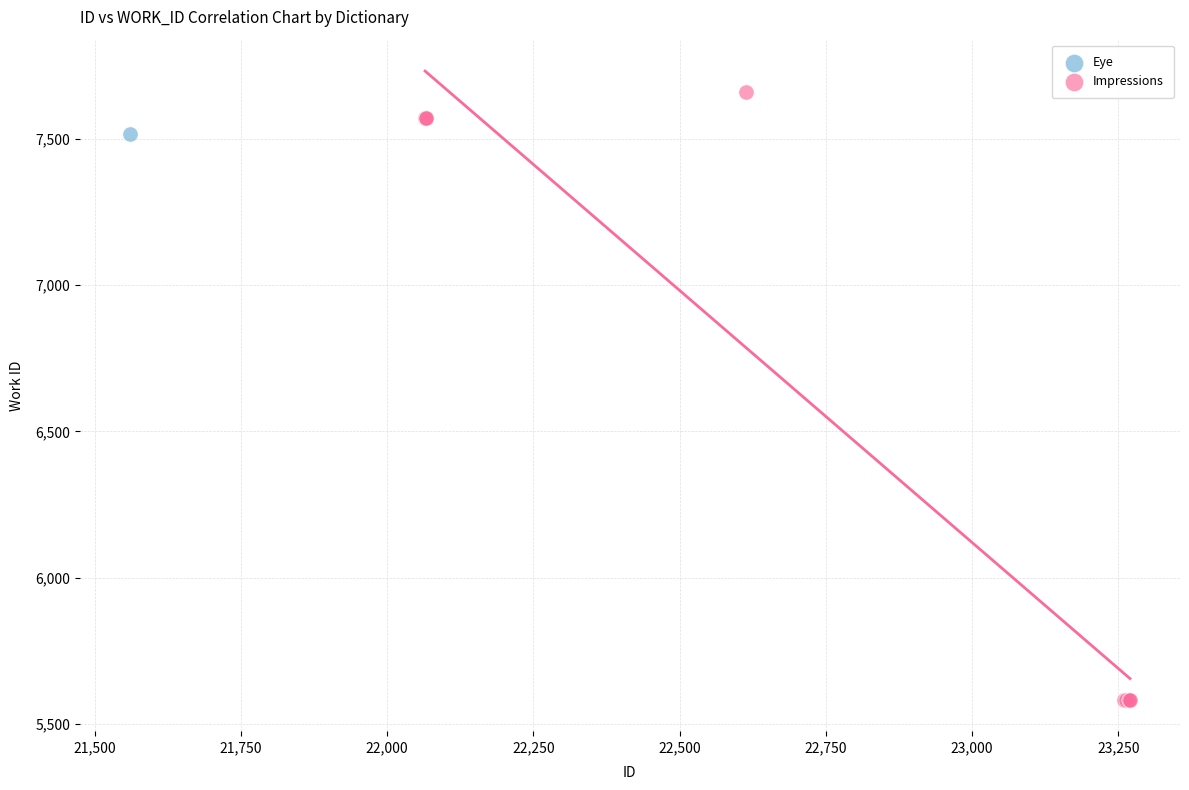

What are all the series names shown in the legend?

Eye, Impressions